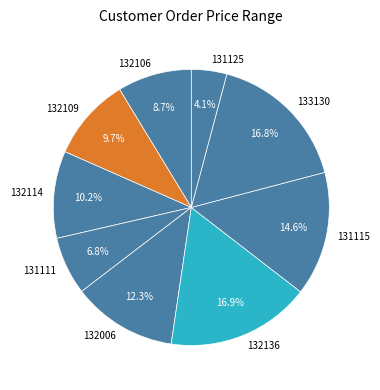

To the nearest percent, what percentage of the pie is 131125?

4%